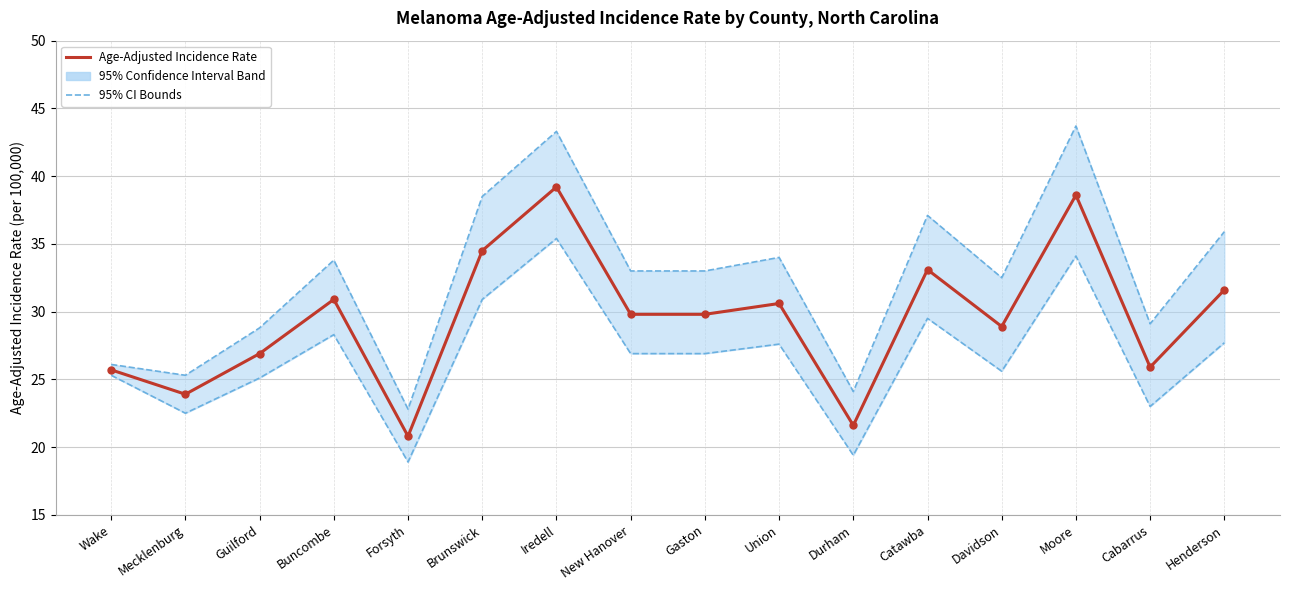

In Lower 95% CI Line, how many points are higher than both neighbors (excluding endpoints)?

5